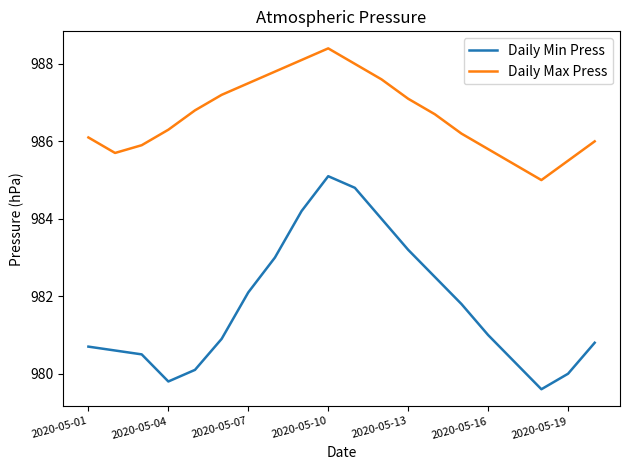

List the series in order of their peak value, lowest first.

Daily Min Press, Daily Max Press